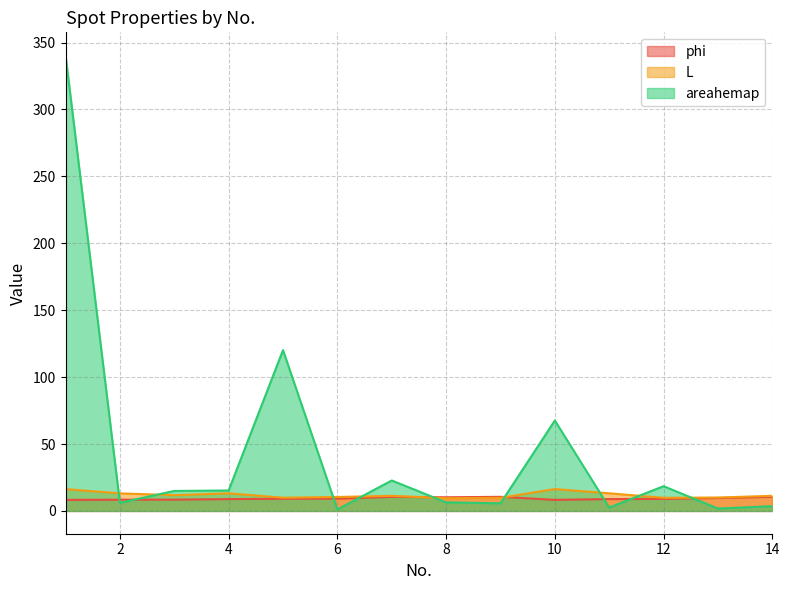

What is the average value of the phi series?

9.3